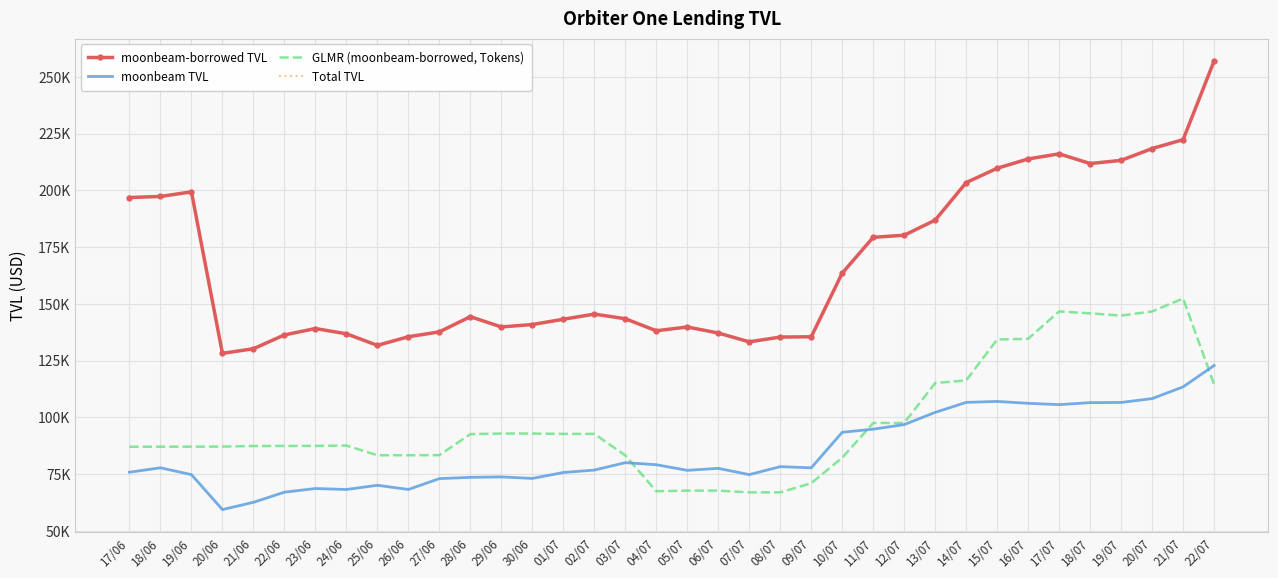

Reading left to right, list all the values displayed in this chart.

moonbeam-borrowed TVL: 17/06=196817.8	18/06=197286.5	19/06=199302.0	20/06=128153.1	21/06=130184.7	22/06=136272.5	23/06=139093.2	24/06=136770.9	25/06=131679.8	26/06=135466.1	27/06=137623.3	28/06=144318.4	29/06=139789.0	30/06=140853.1	01/07=143182.8	02/07=145451.6	03/07=143413.4	04/07=138104.7	05/07=139771.4	06/07=137113.0	07/07=133225.0	08/07=135332.9	09/07=135464.5	10/07=163498.2	11/07=179279.0	12/07=180198.0	13/07=186857.2	14/07=203390.3	15/07=209710.5	16/07=213809.3	17/07=216061.1	18/07=211789.0	19/07=213184.9	20/07=218395.6	21/07=222306.8	22/07=256970.5
moonbeam TVL: 17/06=75783.1	18/06=77726.8	19/06=74728.2	20/06=59315.1	21/06=62522.6	22/06=66978.5	23/06=68604.1	24/06=68165.4	25/06=70027.4	26/06=68183.1	27/06=72956.8	28/06=73526.5	29/06=73711.1	30/06=73054.2	01/07=75658.7	02/07=76720.6	03/07=79994.1	04/07=79089.2	05/07=76604.6	06/07=77490.1	07/07=74728.1	08/07=78233.6	09/07=77714.4	10/07=93375.2	11/07=94755.4	12/07=96763.8	13/07=102144.6	14/07=106551.5	15/07=106973.9	16/07=106143.9	17/07=105560.1	18/07=106447.3	19/07=106514.1	20/07=108220.9	21/07=113387.4	22/07=122808.0
GLMR (moonbeam-borrowed, Tokens): 17/06=87013.3	18/06=87026.3	19/06=87040.9	20/06=87071.8	21/06=87335.6	22/06=87361.2	23/06=87381.6	24/06=87534.4	25/06=83257.6	26/06=83271.4	27/06=83289.4	28/06=92584.7	29/06=92820.1	30/06=92820.1	01/07=92664.4	02/07=92680.2	03/07=83210.6	04/07=67408.7	05/07=67675.7	06/07=67683.1	07/07=66902.7	08/07=66917.0	09/07=70933.3	10/07=82177.9	11/07=97467.7	12/07=97493.5	13/07=115088.2	14/07=116233.4	15/07=134253.4	16/07=134582.8	17/07=146626.3	18/07=145768.7	19/07=144802.5	20/07=146614.3	21/07=152340.0	22/07=114411.8
Total TVL: 17/06=196817.8	18/06=197286.5	19/06=199302.0	20/06=128153.1	21/06=130184.7	22/06=136272.5	23/06=139093.2	24/06=136770.9	25/06=131679.8	26/06=135466.1	27/06=137623.3	28/06=144318.4	29/06=139789.0	30/06=140853.1	01/07=143182.8	02/07=145451.6	03/07=143413.4	04/07=138104.7	05/07=139771.4	06/07=137113.0	07/07=133225.0	08/07=135332.9	09/07=135464.5	10/07=163498.2	11/07=179279.0	12/07=180198.0	13/07=186857.2	14/07=203390.3	15/07=209710.5	16/07=213809.3	17/07=216061.1	18/07=211789.0	19/07=213184.9	20/07=218395.6	21/07=222306.8	22/07=256970.5